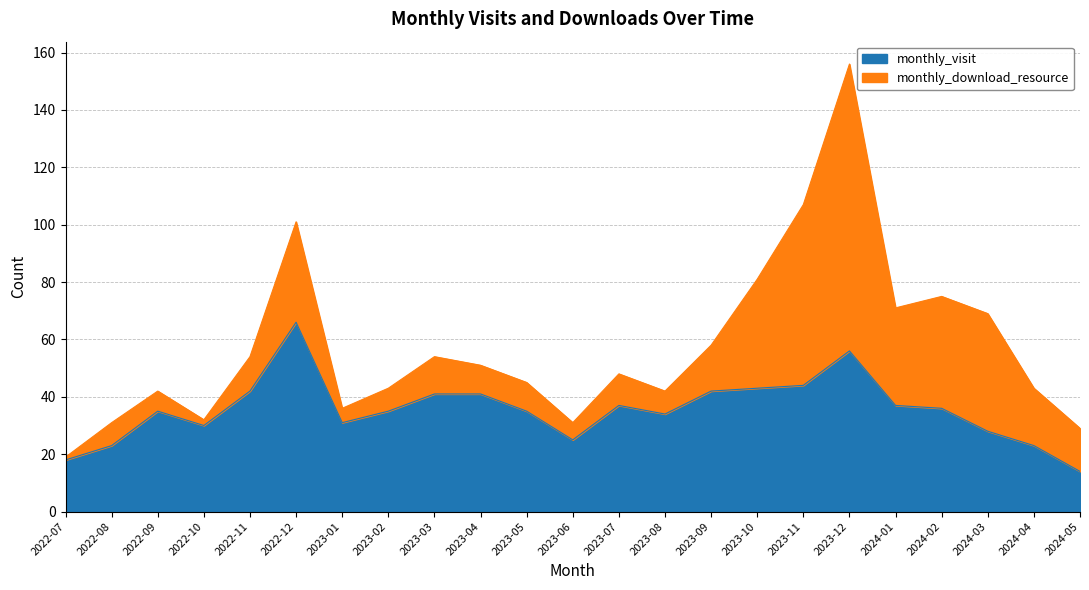

List the labels in order of value, smallest first.

2024-05, 2022-07, 2022-08, 2024-04, 2023-06, 2024-03, 2022-10, 2023-01, 2023-08, 2022-09, 2023-02, 2023-05, 2024-02, 2023-07, 2024-01, 2023-03, 2023-04, 2022-11, 2023-09, 2023-10, 2023-11, 2023-12, 2022-12